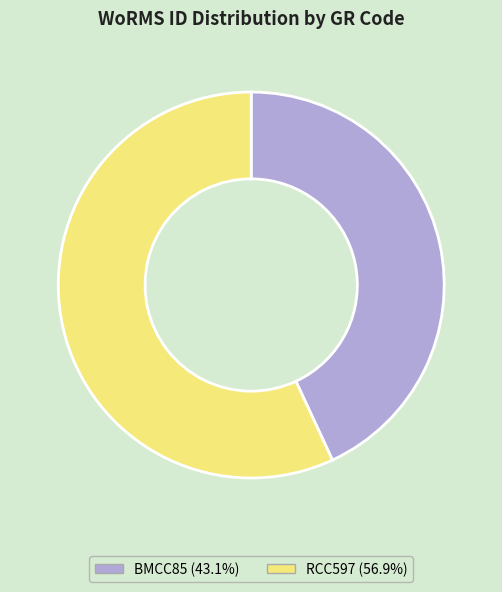

Is it true that BMCC85 is 36% of the pie?

False